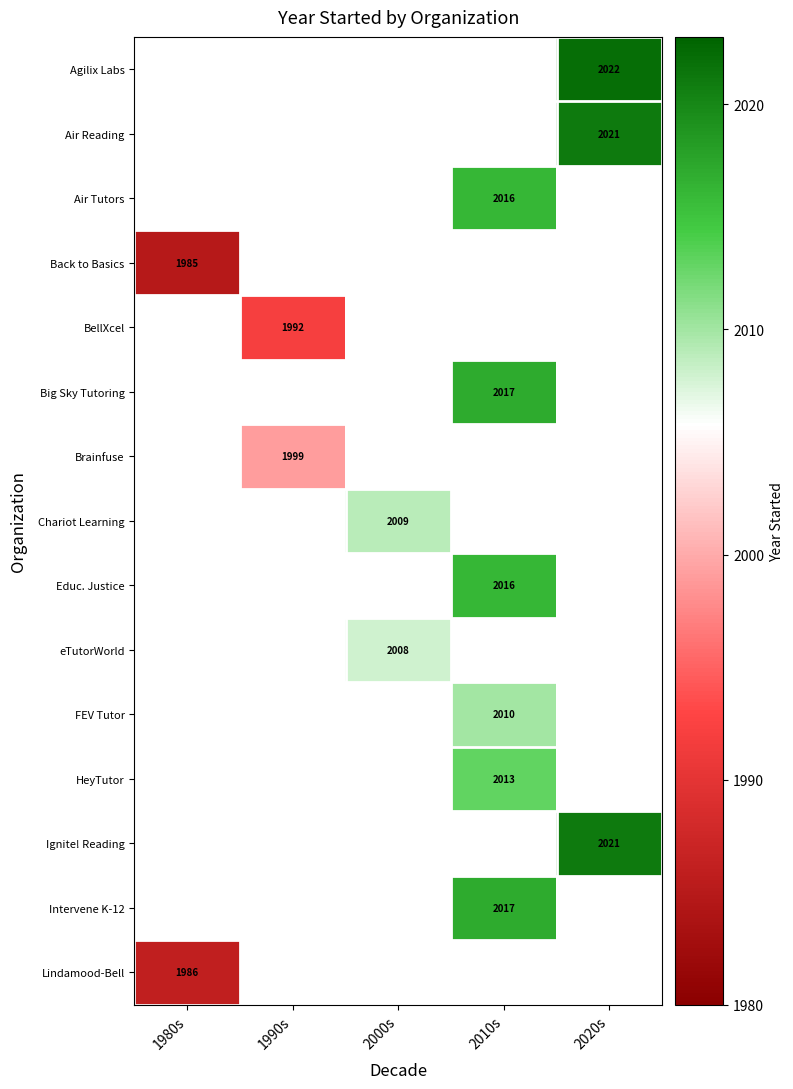

True or false: Agilix Labs has a value of 2022 at 2020s.

True